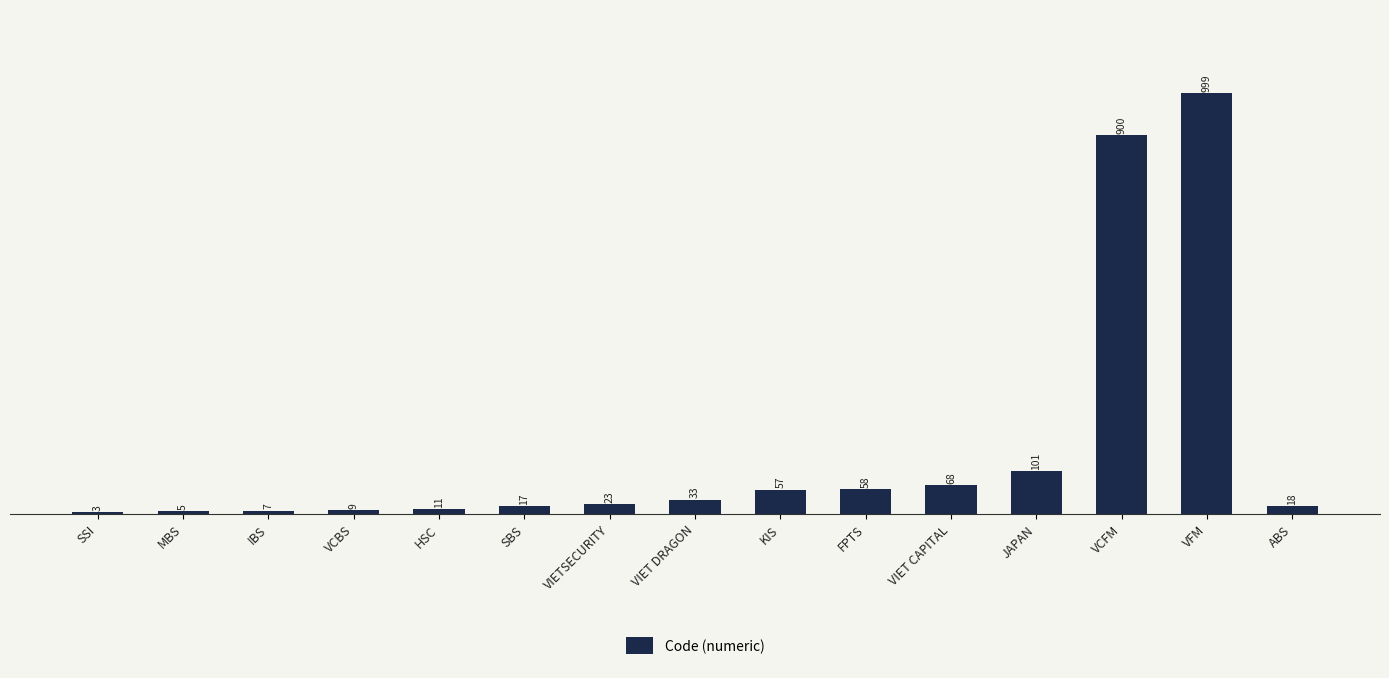

Are the bars horizontal?

No